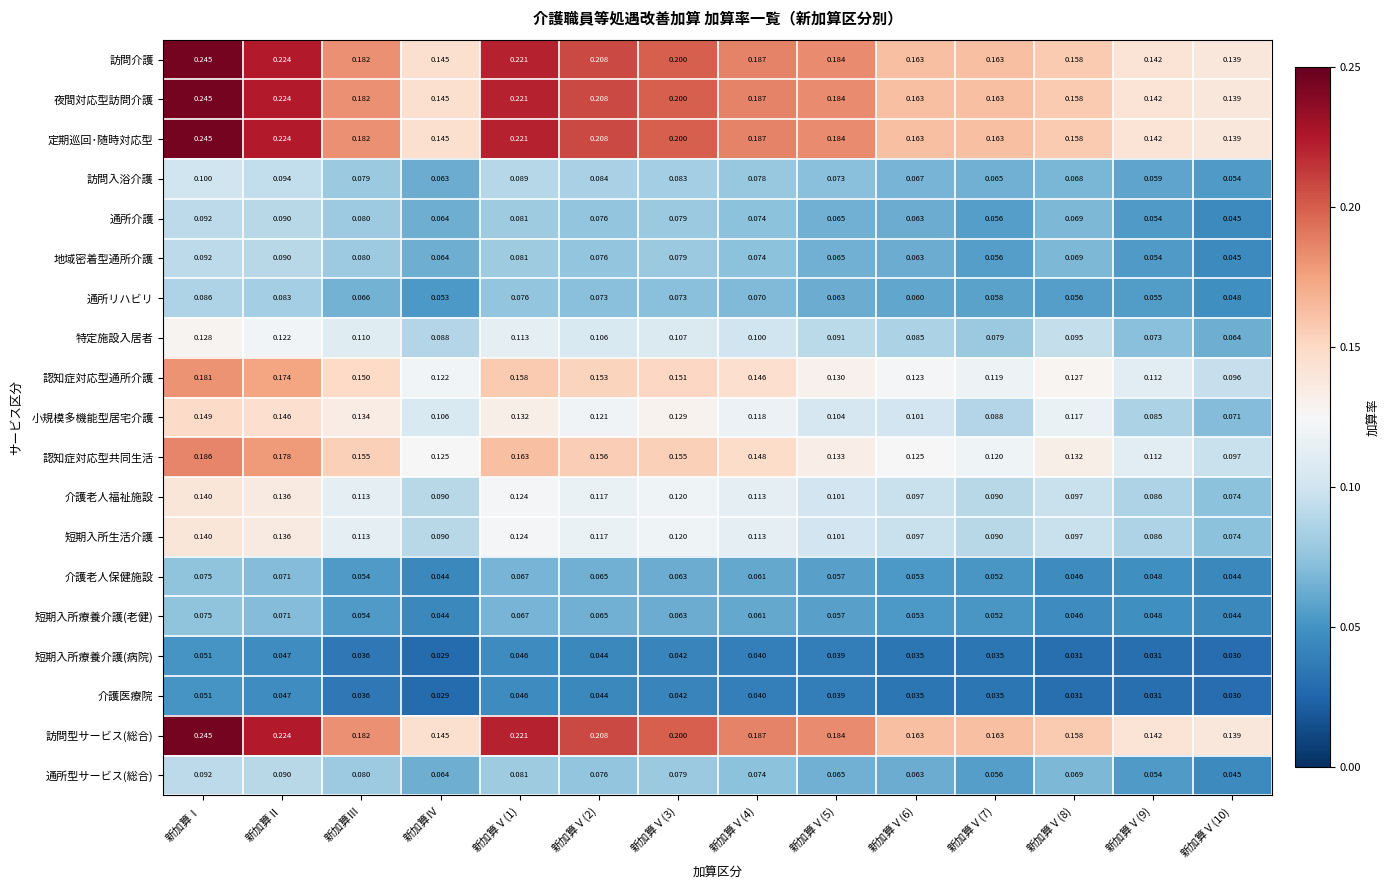

Which category has the highest value across all series?

新加算Ⅰ